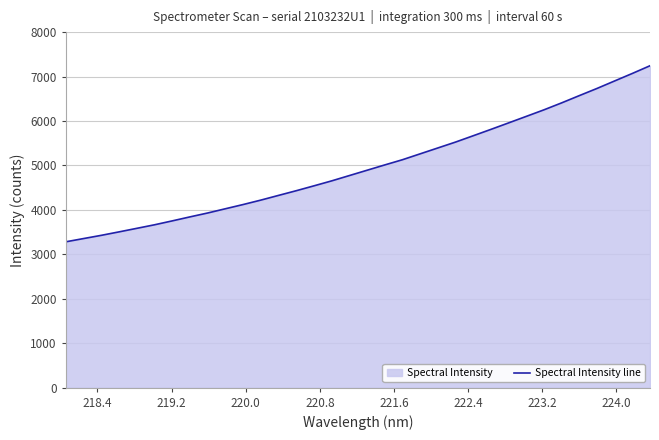

How many values exceed 4891?

17